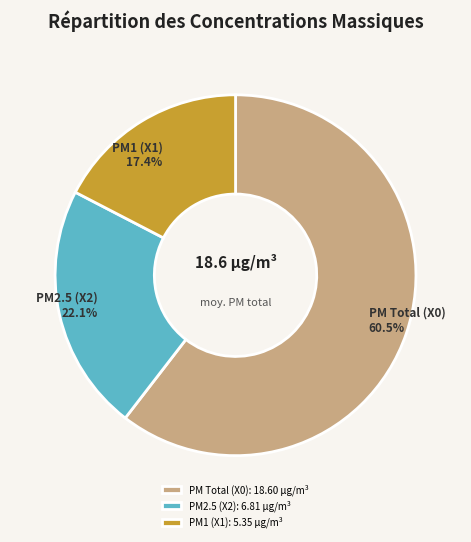

Count the number of slices in the pie.

3